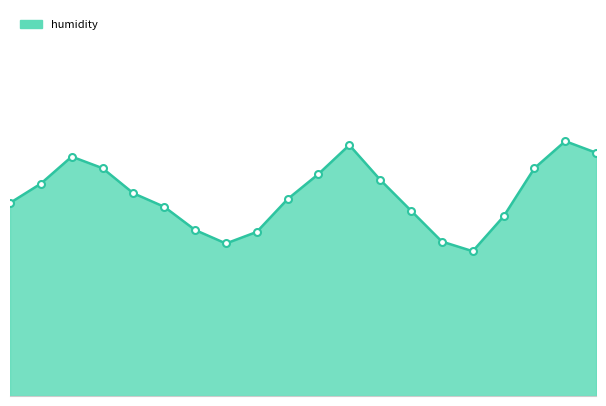

List the labels in order of value, smallest first.

15:00, 07:00, 14:00, 08:00, 06:00, 16:00, 13:00, 05:00, 00:00, 09:00, 04:00, 01:00, 12:00, 10:00, 03:00, 17:00, 02:00, 19:00, 11:00, 18:00